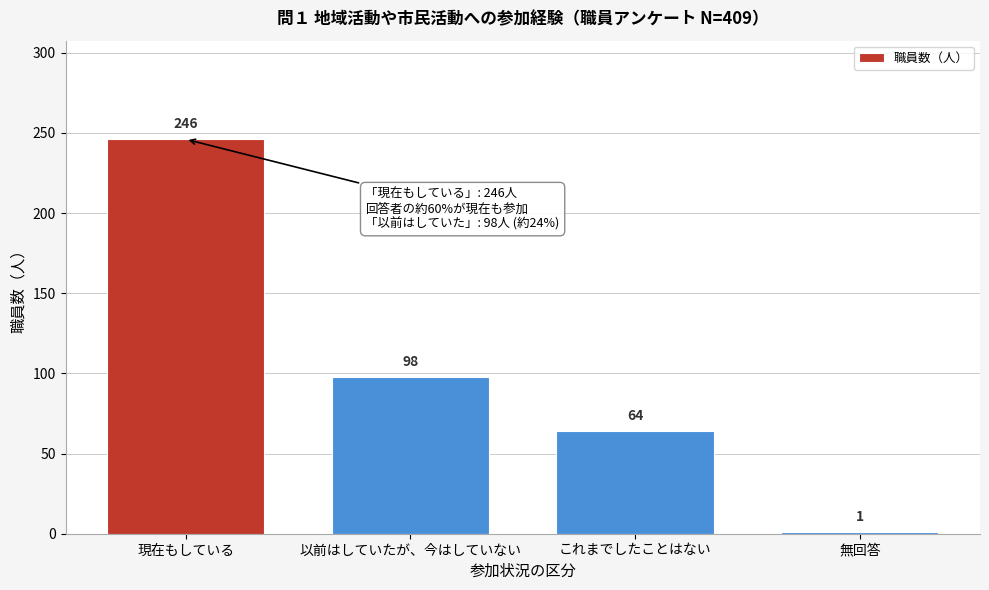

Reading left to right, list all the values displayed in this chart.

246	98	64	1